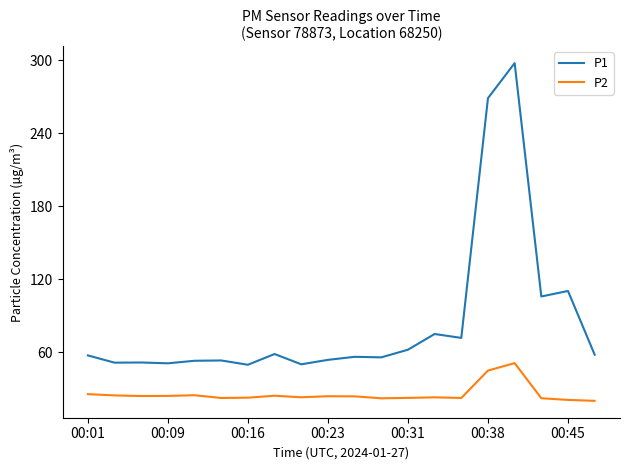

What is the difference between the maximum and minimum values in the P1 series?

247.7